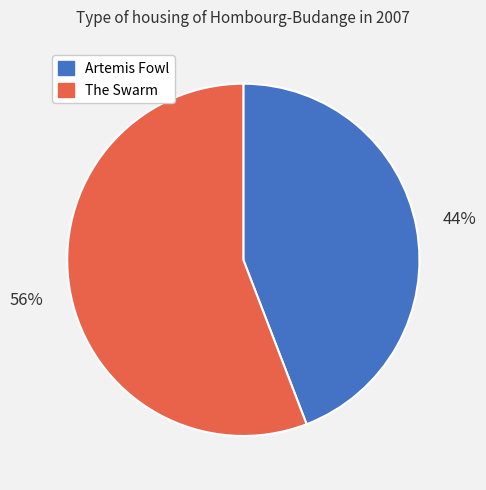

Is there any slice that represents more than half of the pie?

Yes